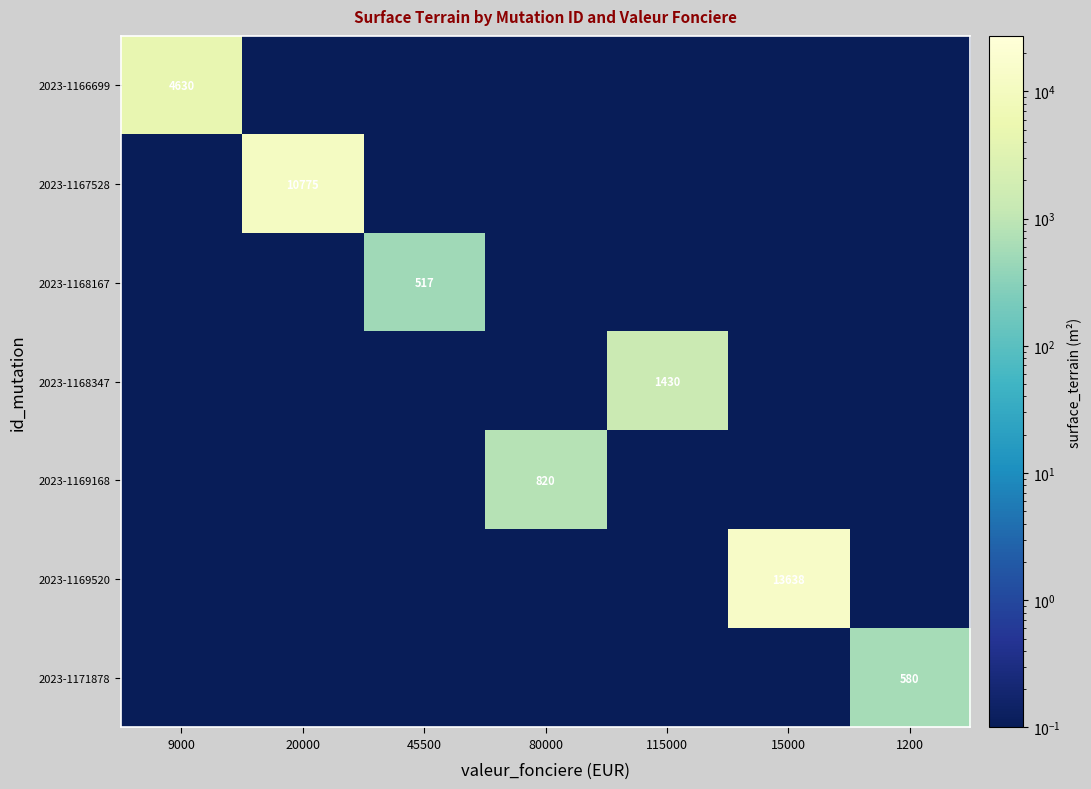

Rank the series by their maximum value, from lowest to highest.

2023-1168167, 2023-1171878, 2023-1169168, 2023-1168347, 2023-1166699, 2023-1167528, 2023-1169520